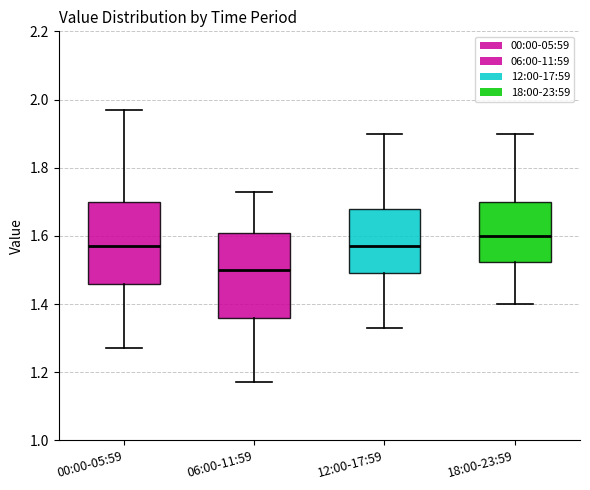

Where is the upper edge of the box for 00:00-05:59 on the y-axis? The values are not printed on the chart, so give them approximately, as read against the axis.

1.70